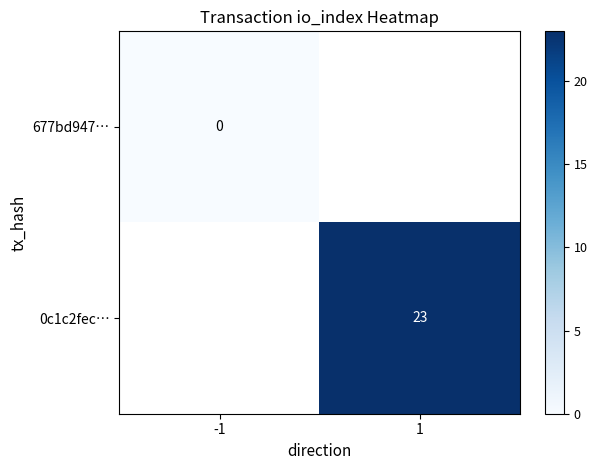

How many distinct data groups are displayed?

2